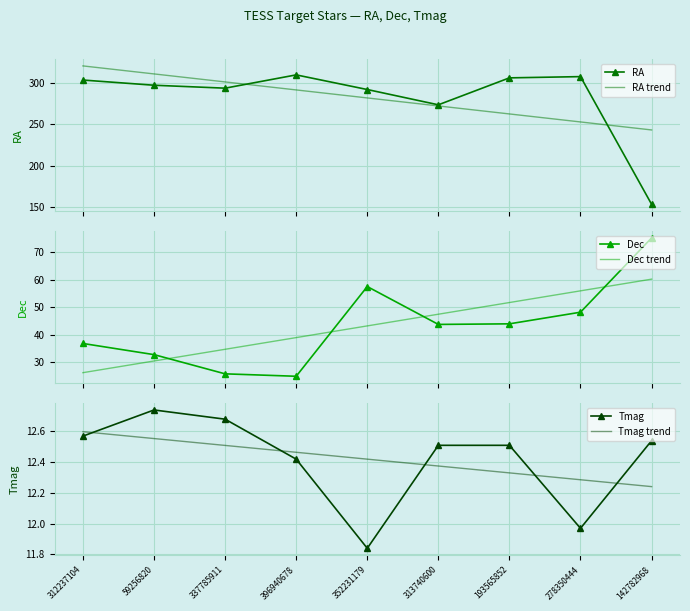

True or false: Dec trend and RA trend cross at least once.

False